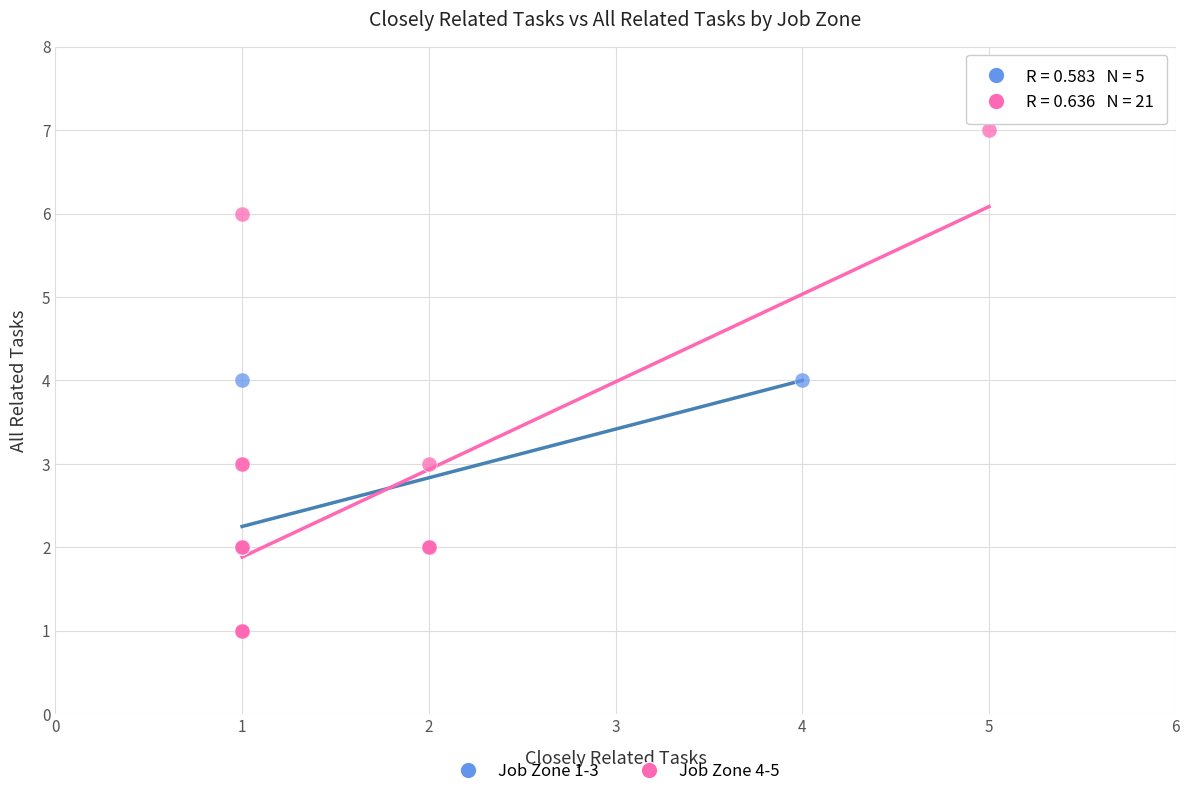

Which series has the widest spread of Y values?

Job Zone 4-5